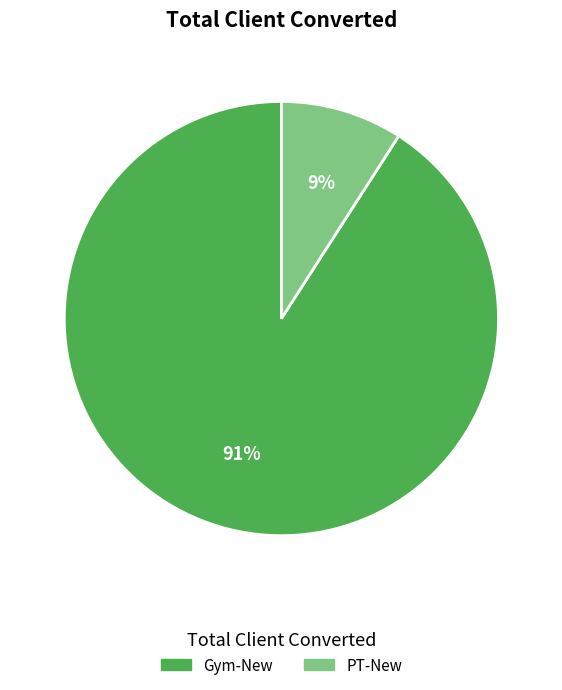

To the nearest percent, what is the average slice percentage?

50%